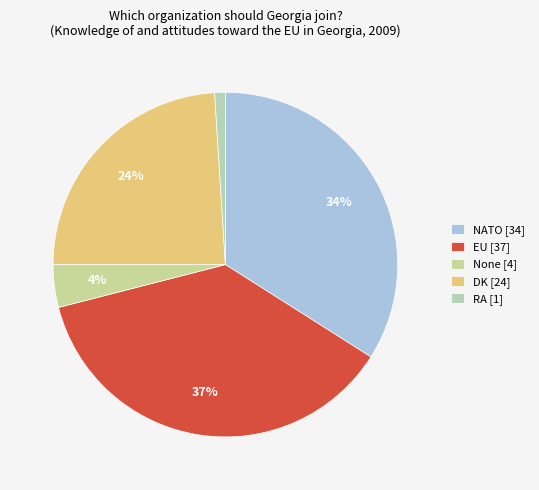

Rank the categories by value from lowest to highest.

RA, None, DK, NATO, EU